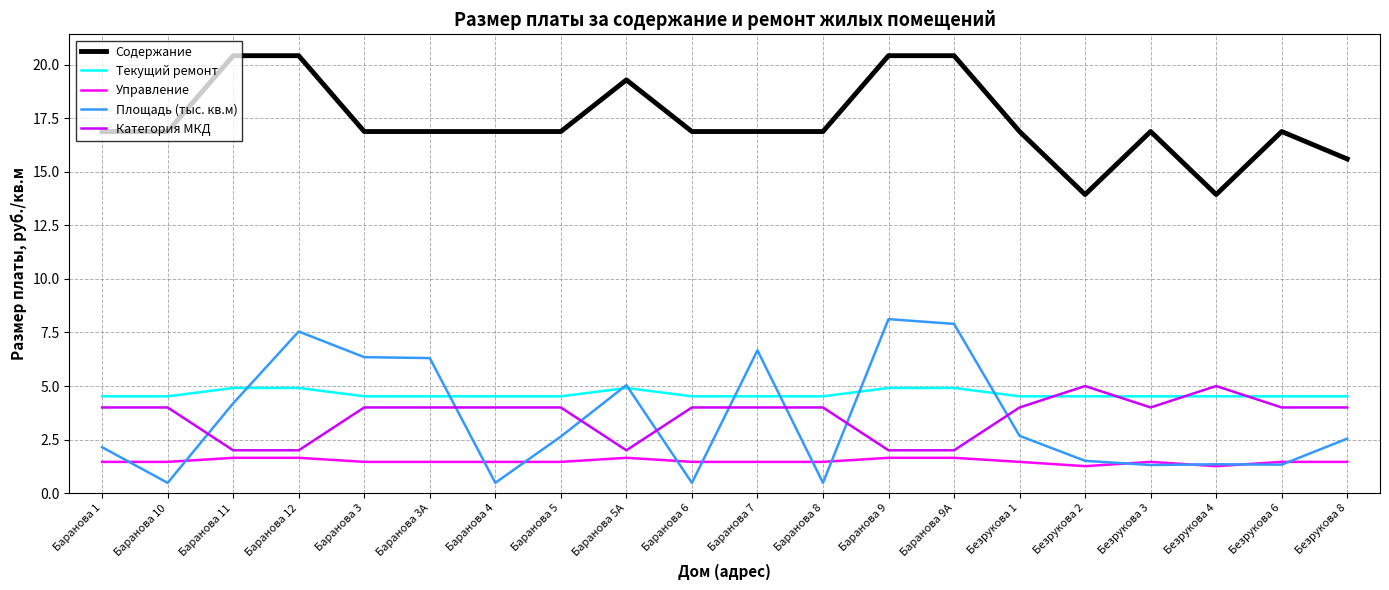

What is the total value across all series at Баранова 10?

27.3